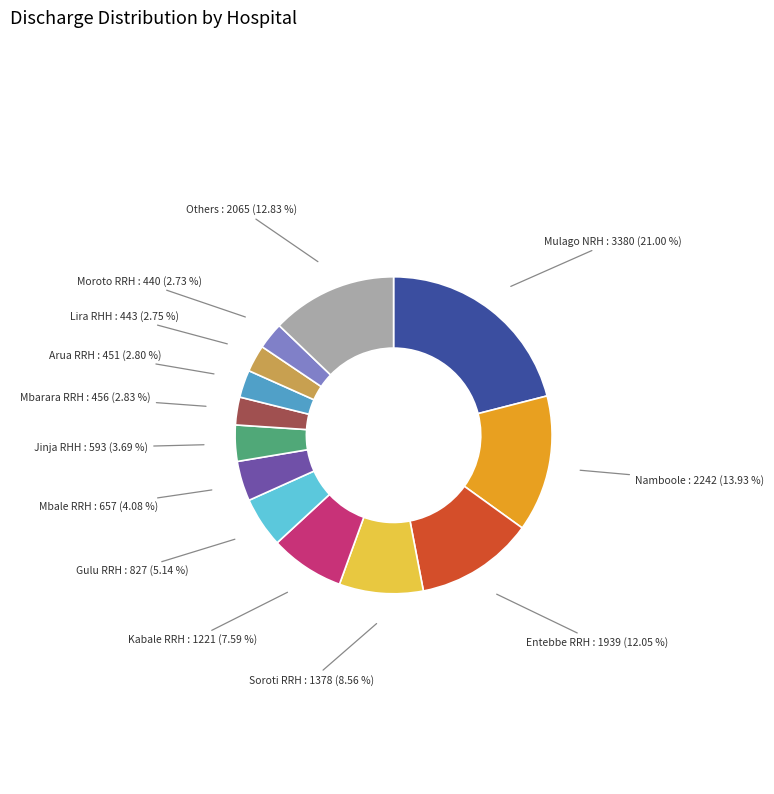

Which category has the biggest portion of the pie?

Mulago NRH